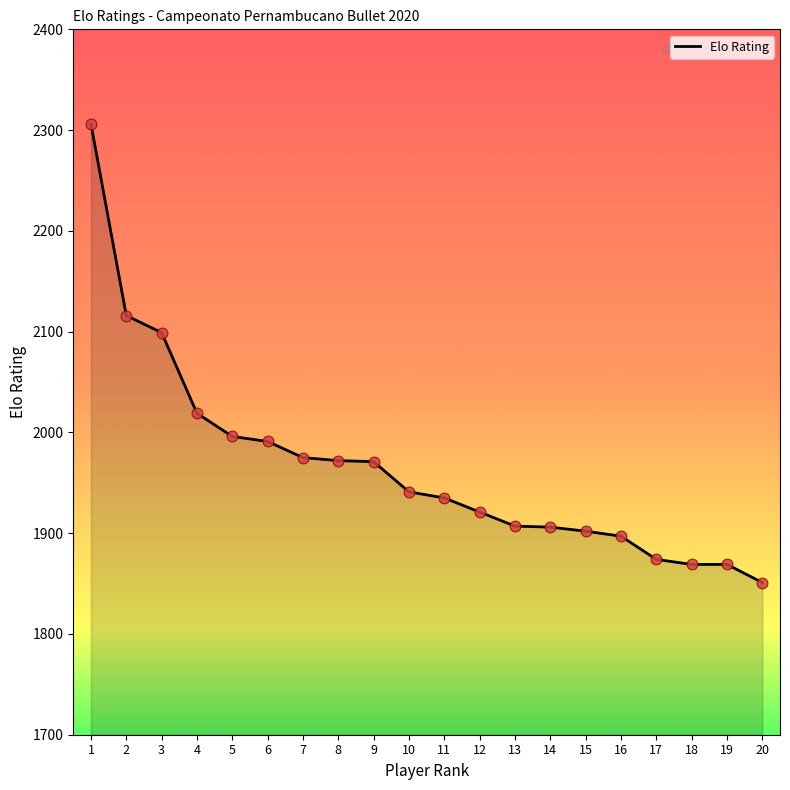

Which has a higher value, 2 or 9?

2